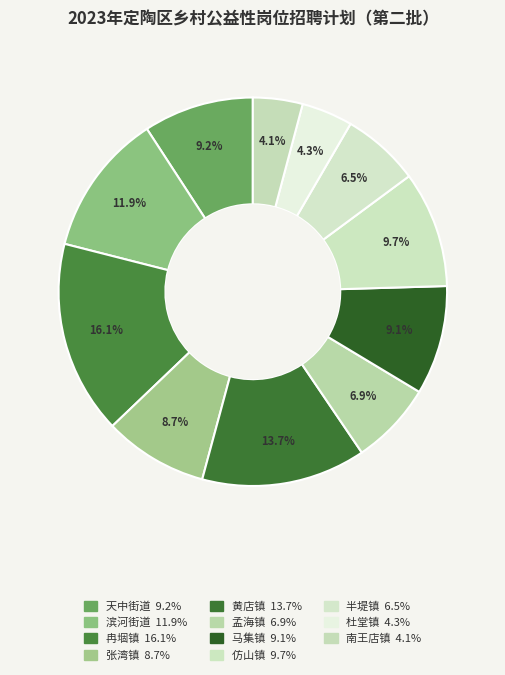

Rank the categories by value from lowest to highest.

南王店镇, 杜堂镇, 半堤镇, 孟海镇, 张湾镇, 马集镇, 天中街道, 仿山镇, 滨河街道, 黄店镇, 冉堌镇